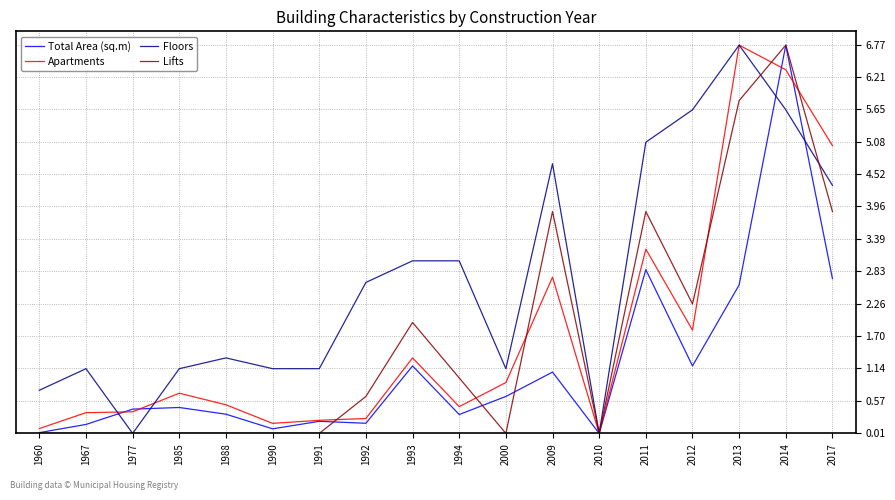

True or false: Lifts has a value of 4.0 at 1985.

False